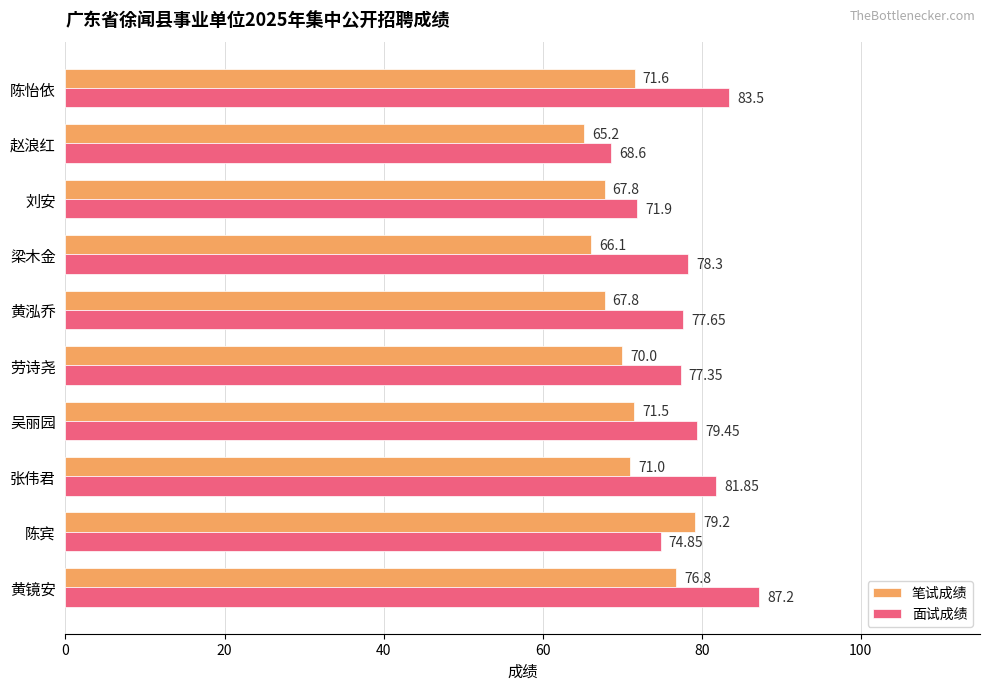

Which series changed the most between 陈宾 and 赵浪红?

笔试成绩